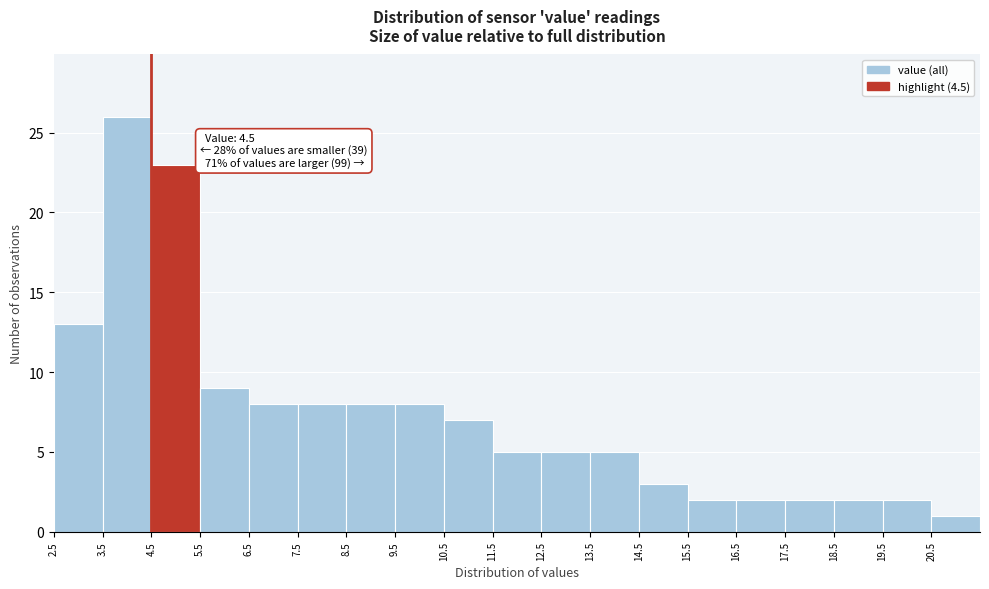

Which range on the x-axis has the tallest bar?

3.5 to 4.5